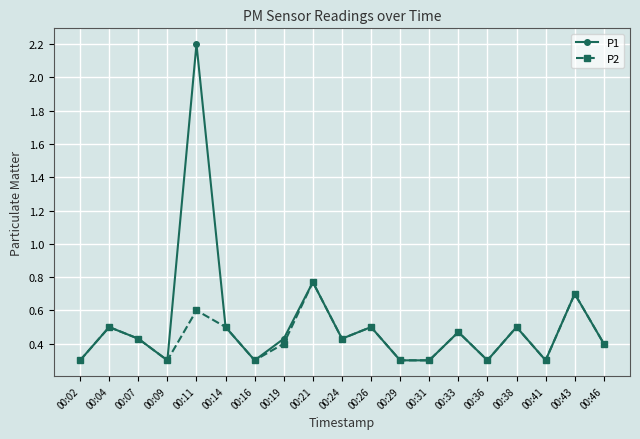

Which category has the highest value across all series?

00:11